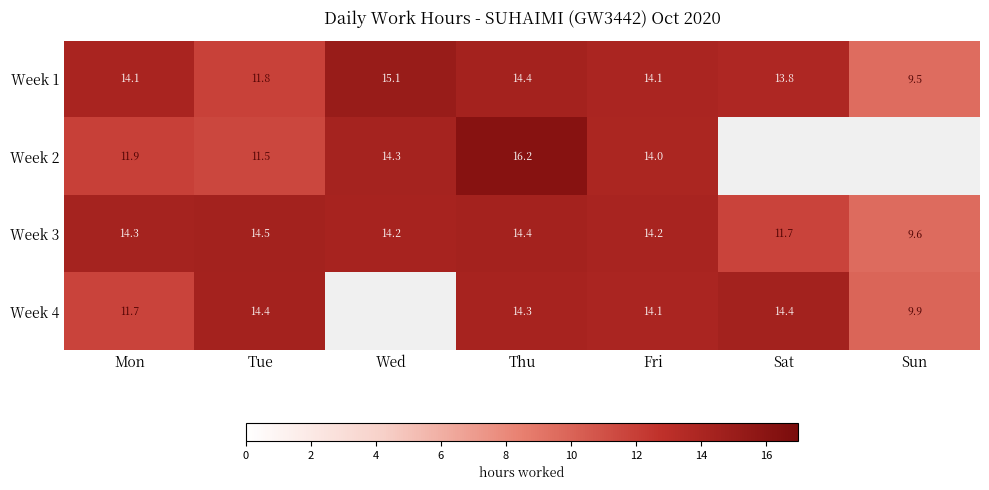

True or false: Week 1 has a value of 5.6 at Sun.

False